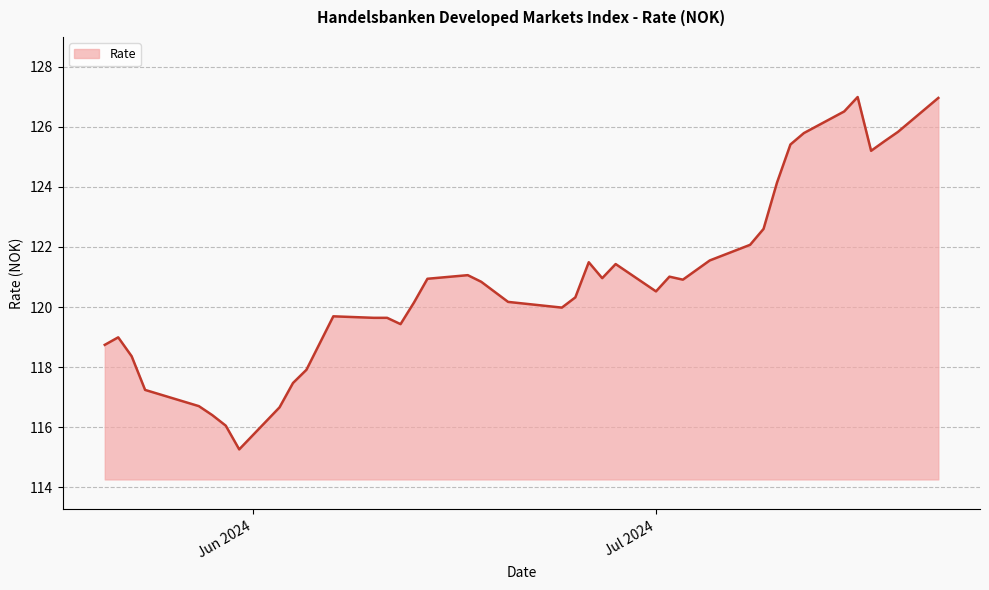

What is the difference between the maximum and minimum values?

11.7